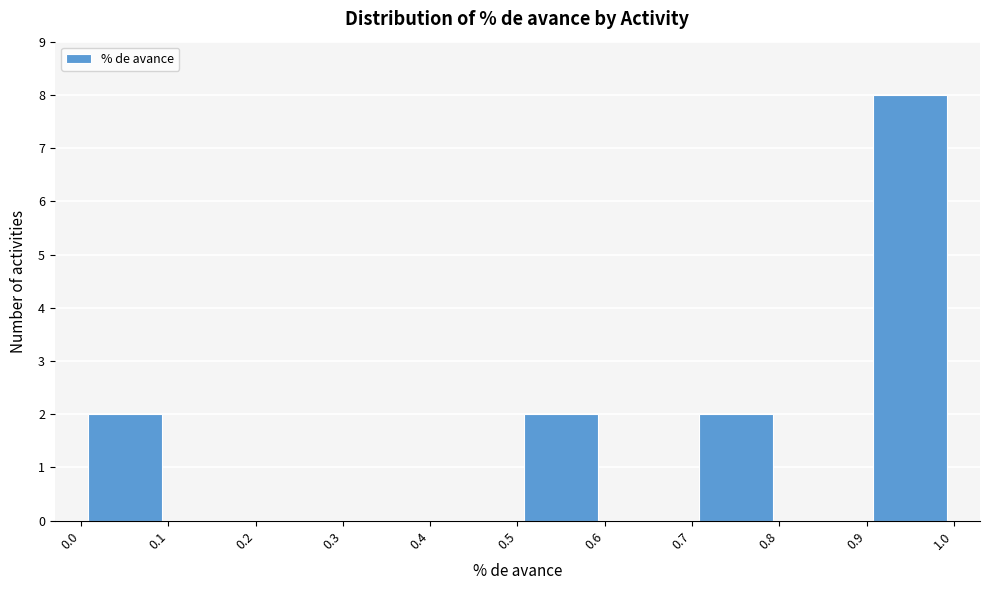

Reading left to right, list every bar in this chart as the range it spans on the x-axis followed by its height. The values are not printed on the chart, so give them approximately, as read against the axis.

0.0 to 0.1: 2
0.1 to 0.2: 0
0.2 to 0.3: 0
0.3 to 0.4: 0
0.4 to 0.5: 0
0.5 to 0.6: 2
0.6 to 0.7: 0
0.7 to 0.8: 2
0.8 to 0.9: 0
0.9 to 1.0: 8